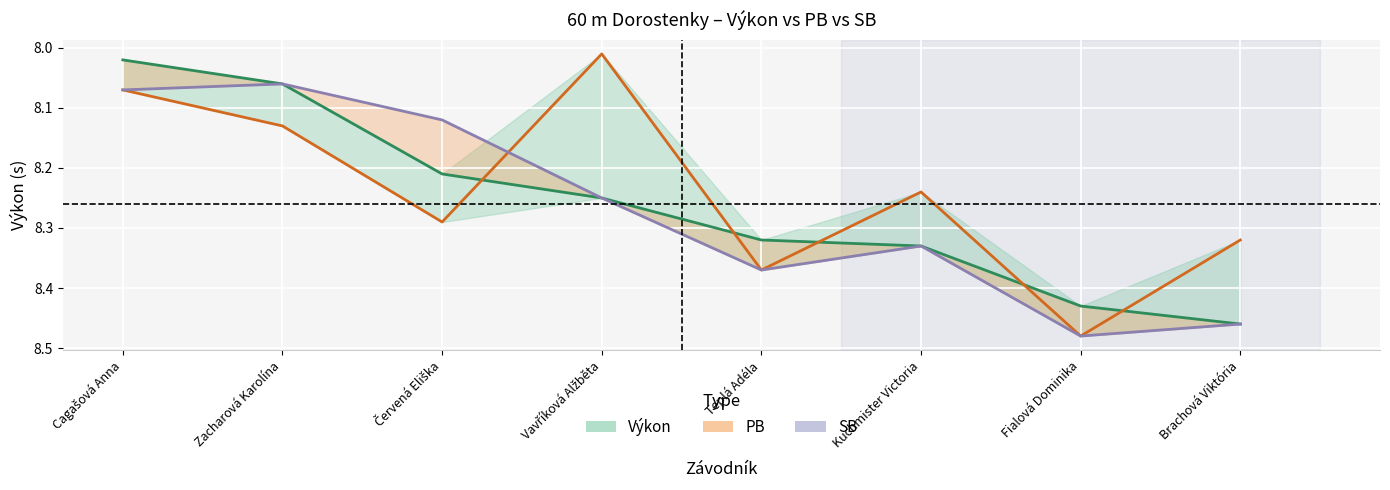

What is the approximate value of Výkon at Zacharová Karolína?

8.1